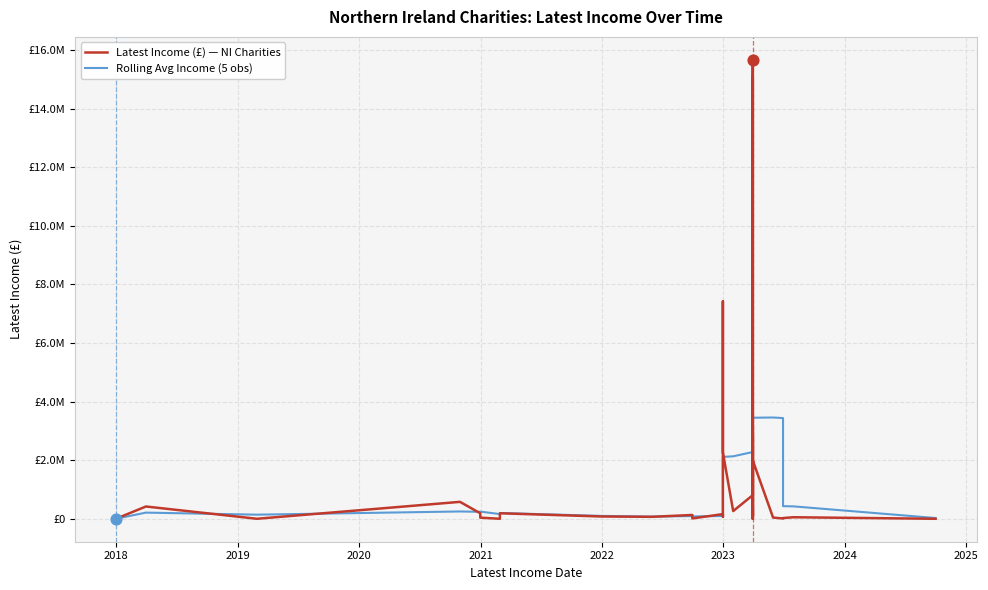

Is the value of Latest Income (£) — NI Charities at 17 greater than the value of Rolling Avg Income (5 obs) at 2017?

Yes